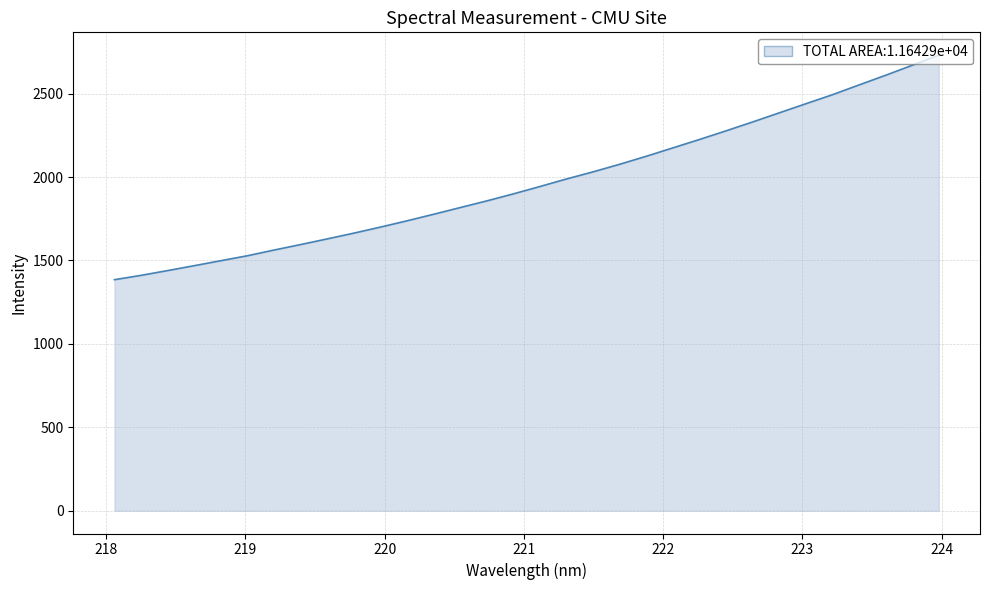

What is the maximum value shown in the chart?

2730.8